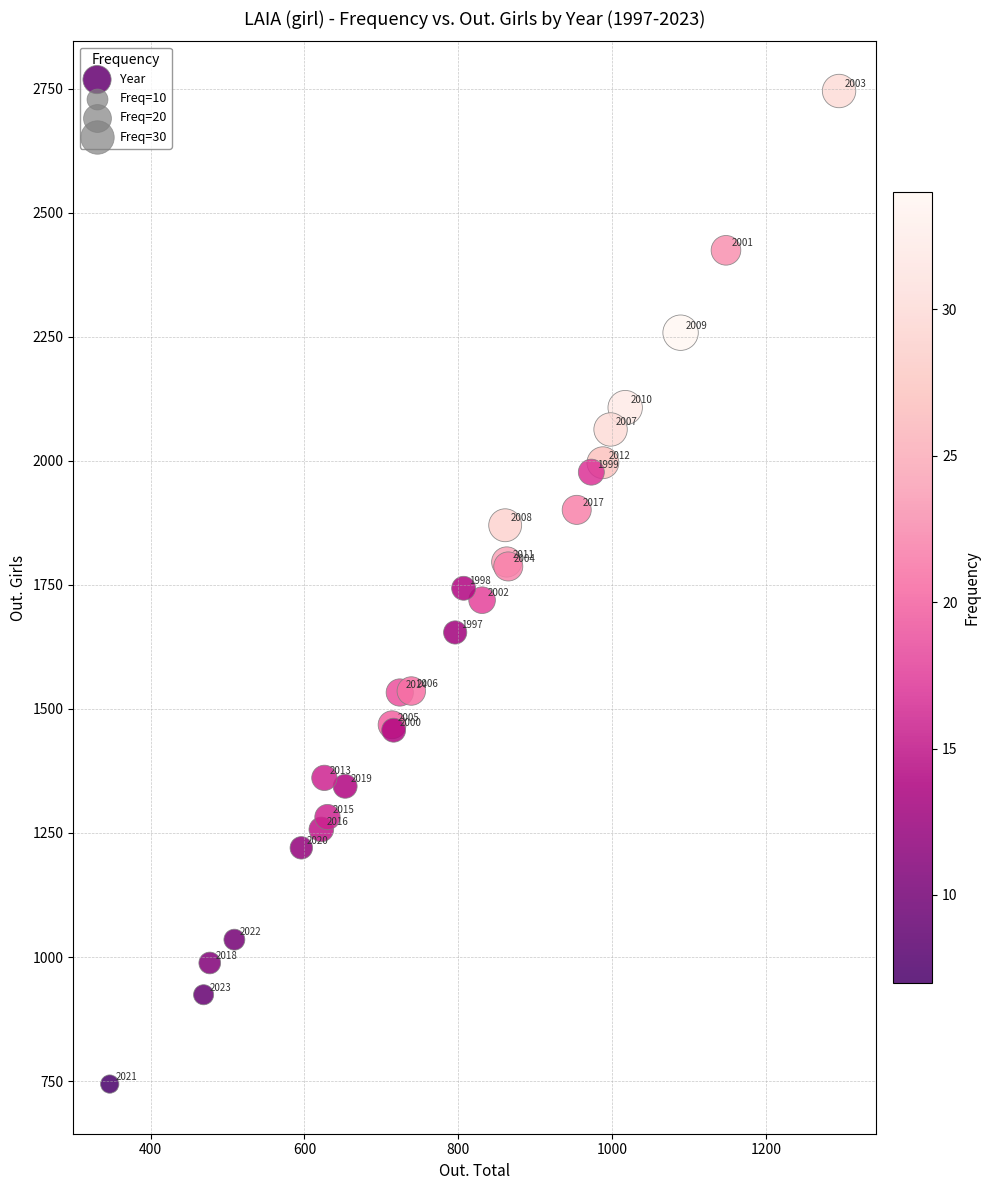

What Y value in the scatter plot is closest to 1744?

1743